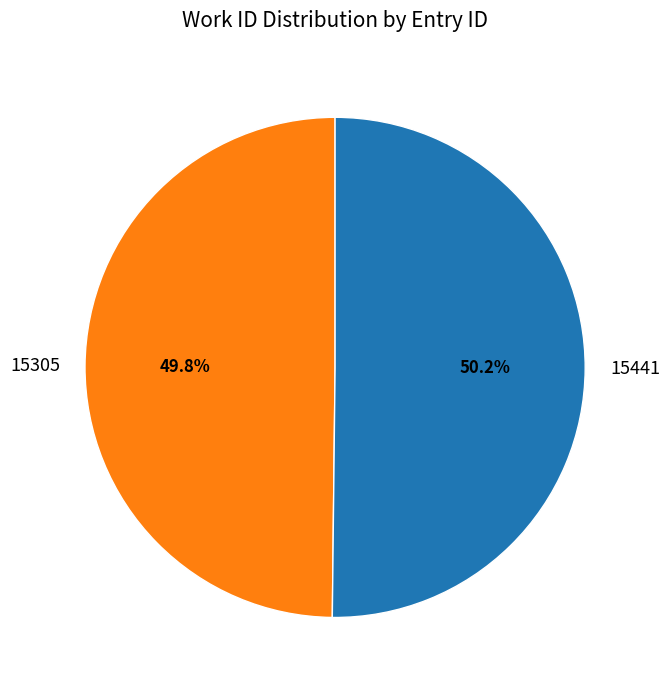

Is there any slice that represents more than half of the pie?

Yes